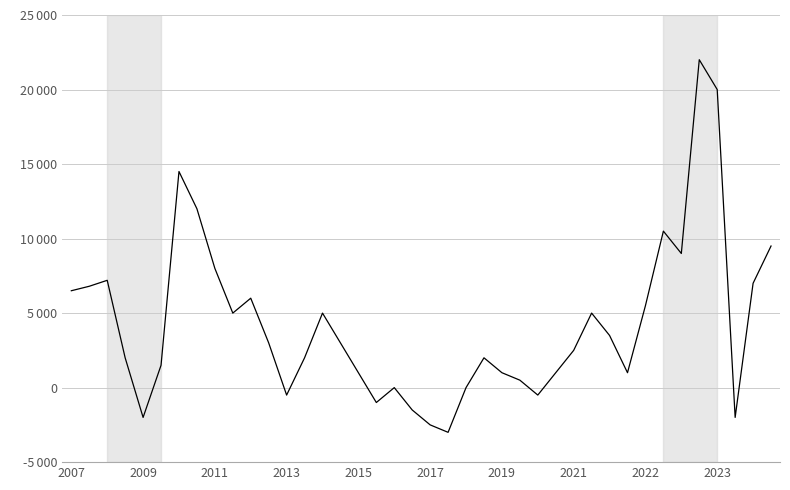

Is this an area chart (filled region under the line)?

No